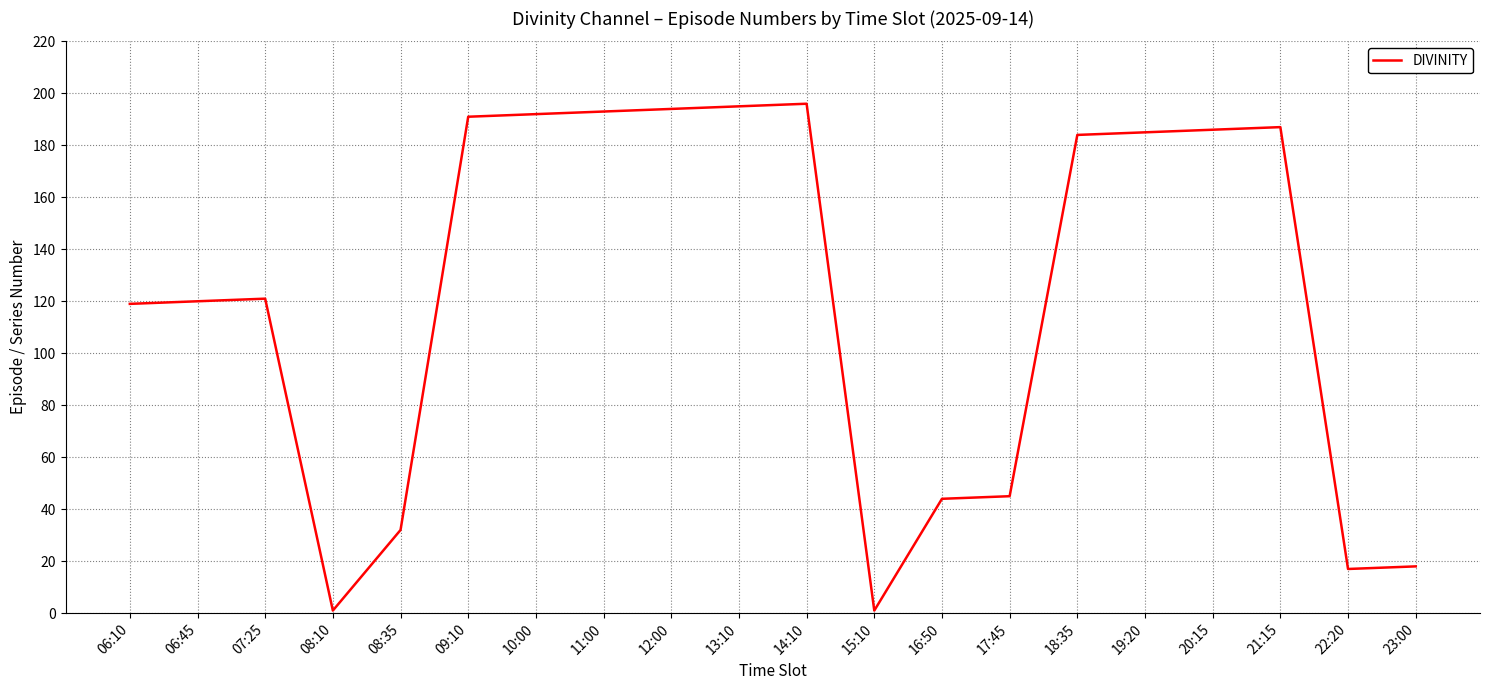

What is the greatest value displayed?

196